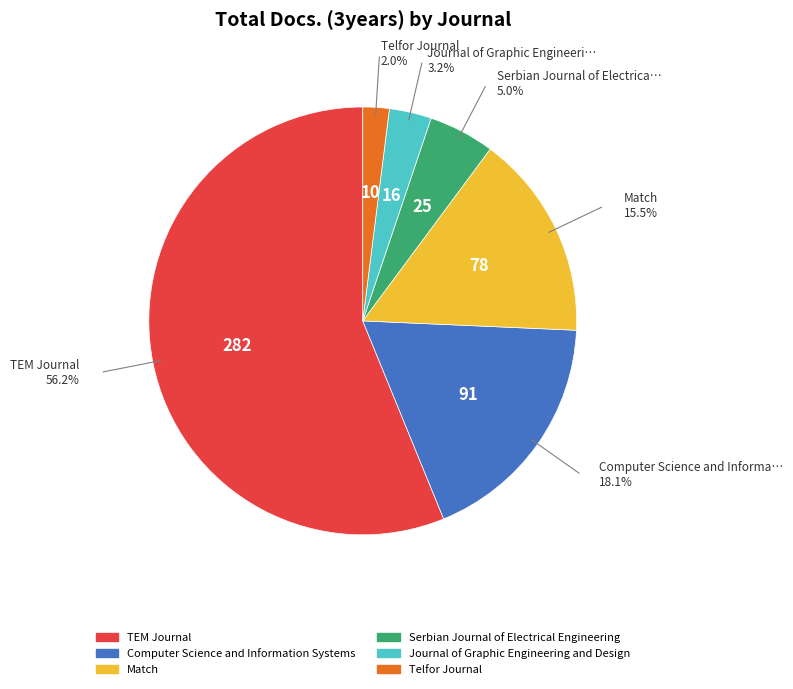

Does TEM Journal represent more than half of the total?

Yes